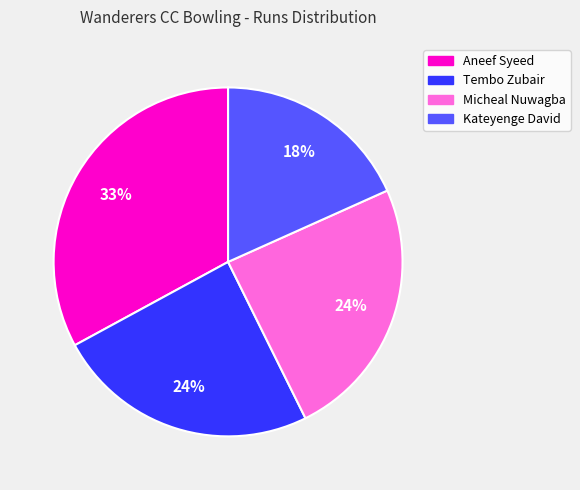

To the nearest percent, what portion does Micheal Nuwagba represent?

24%